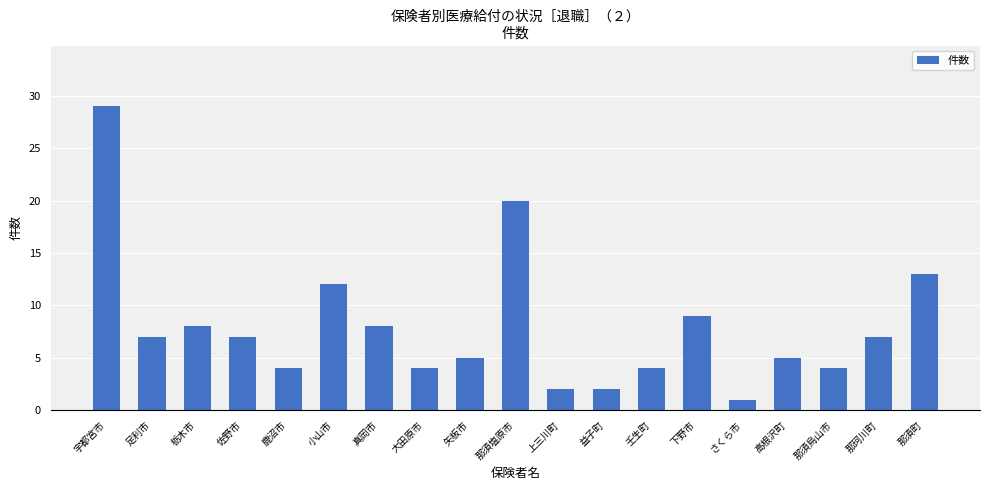

Between 大田原市 and さくら市, which is larger?

大田原市